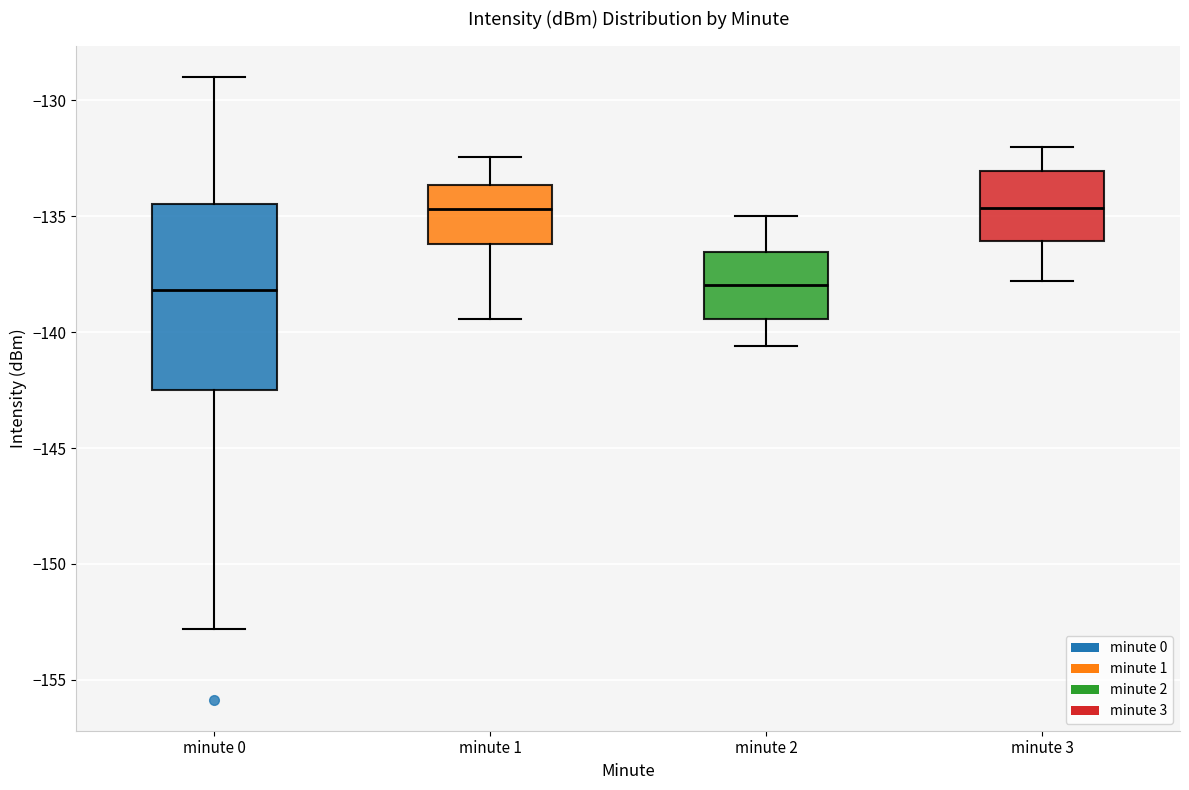

Reading left to right, read every box against the y-axis: the position of its median line, the range the box covers, and the ends of its whiskers. The values are not printed on the chart, so give them approximately, as read against the axis.

minute 0: median -138.0, box -142.5 to -134.5, whiskers -153.0 to -129.0
minute 1: median -134.5, box -136.0 to -133.5, whiskers -139.5 to -132.5
minute 2: median -138.0, box -139.5 to -136.5, whiskers -140.5 to -135.0
minute 3: median -134.5, box -136.0 to -133.0, whiskers -138.0 to -132.0